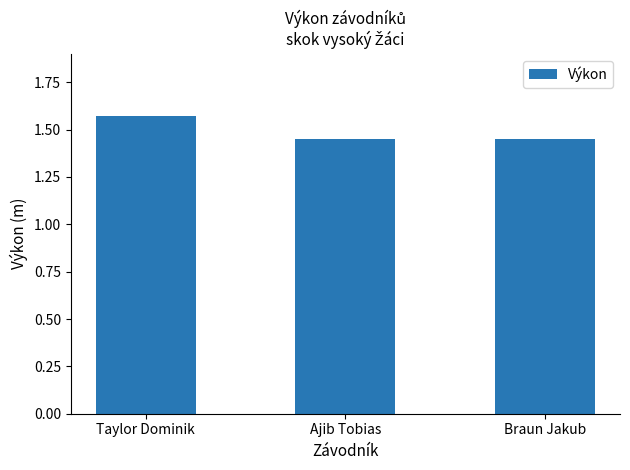

The value at Braun Jakub is 2.4. True or false?

False